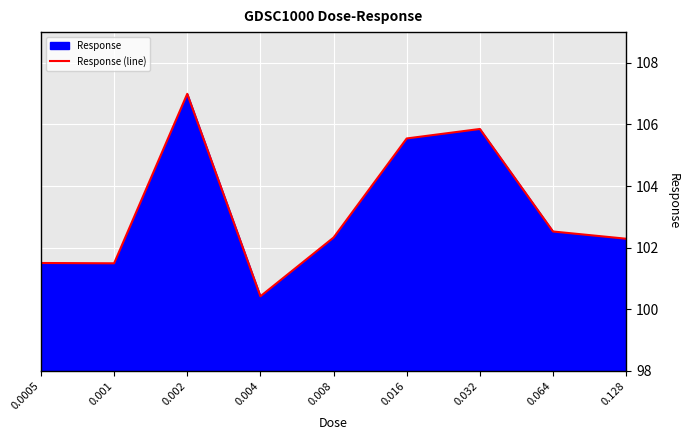

True or false: the data has more than 0 interior local peaks.

True